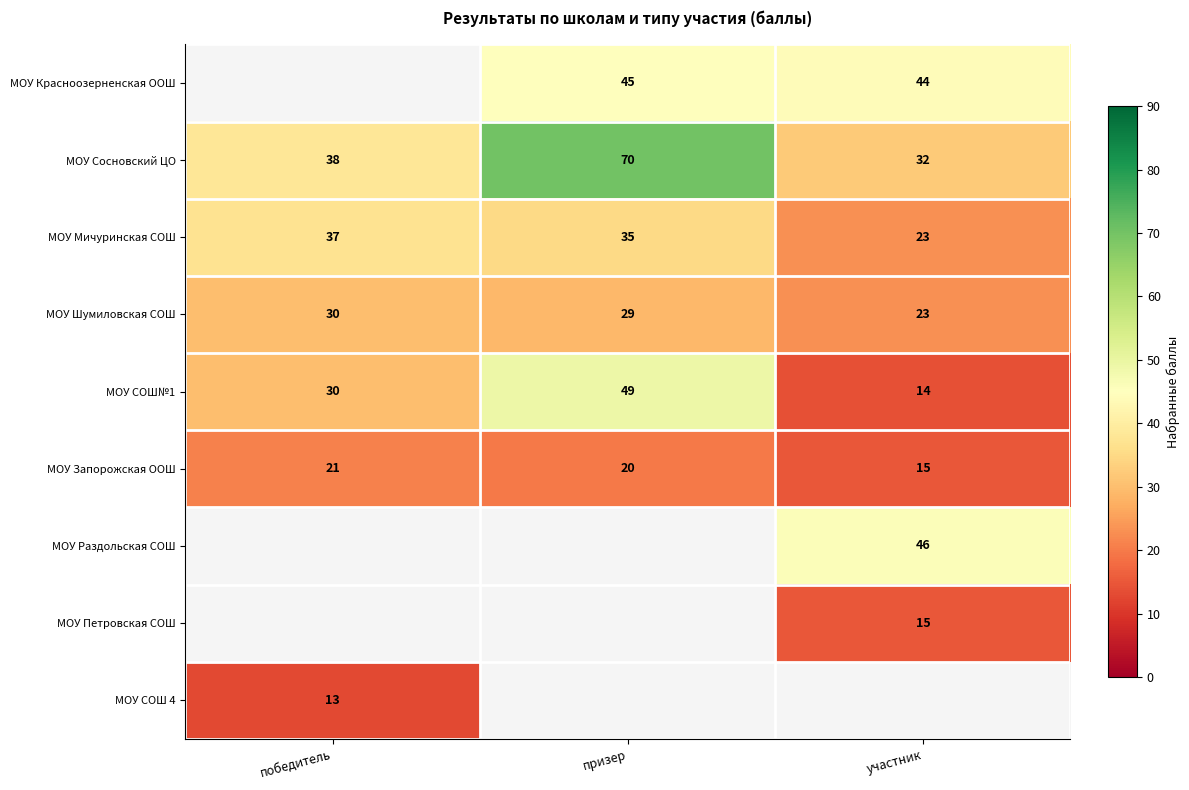

How many data points in МОУ Шумиловская СОШ are less than 29?

1